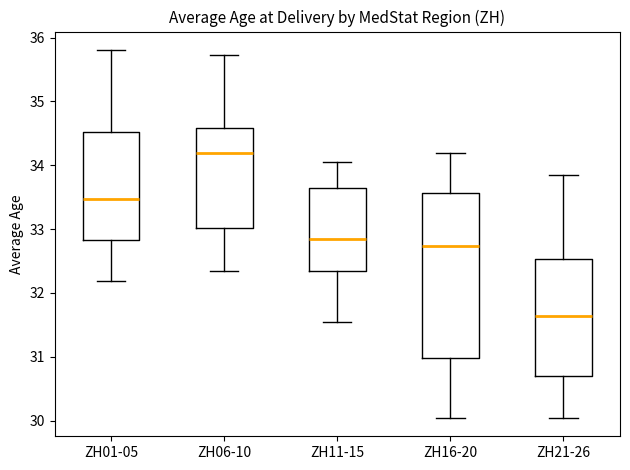

Which box has the lowest median line?

ZH21-26